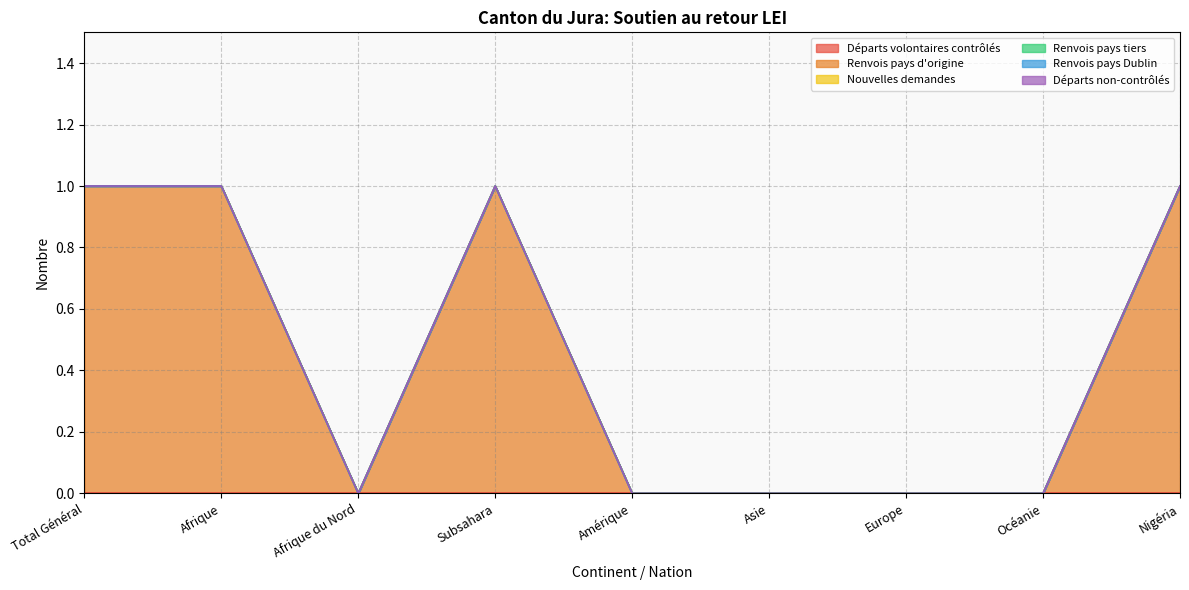

Reading left to right, what are all the values shown in this chart?

Départs volontaires contrôlés: 0	0	0	0	0	0	0	0	0
Renvois pays d'origine: 1	1	0	1	0	0	0	0	1
Nouvelles demandes: 0	0	0	0	0	0	0	0	0
Renvois pays tiers: 0	0	0	0	0	0	0	0	0
Renvois pays Dublin: 0	0	0	0	0	0	0	0	0
Départs non-contrôlés: 0	0	0	0	0	0	0	0	0